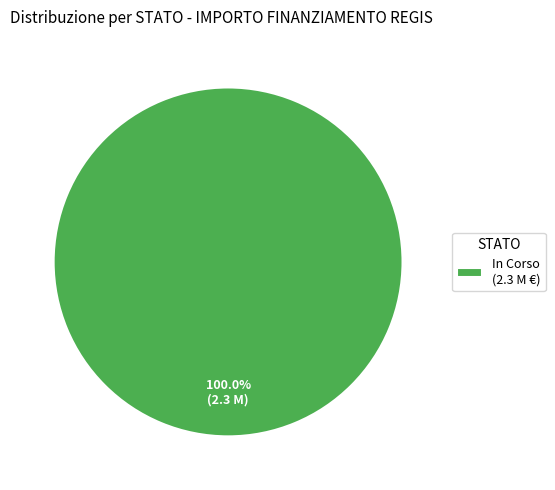

How many slices are in this pie chart?

1